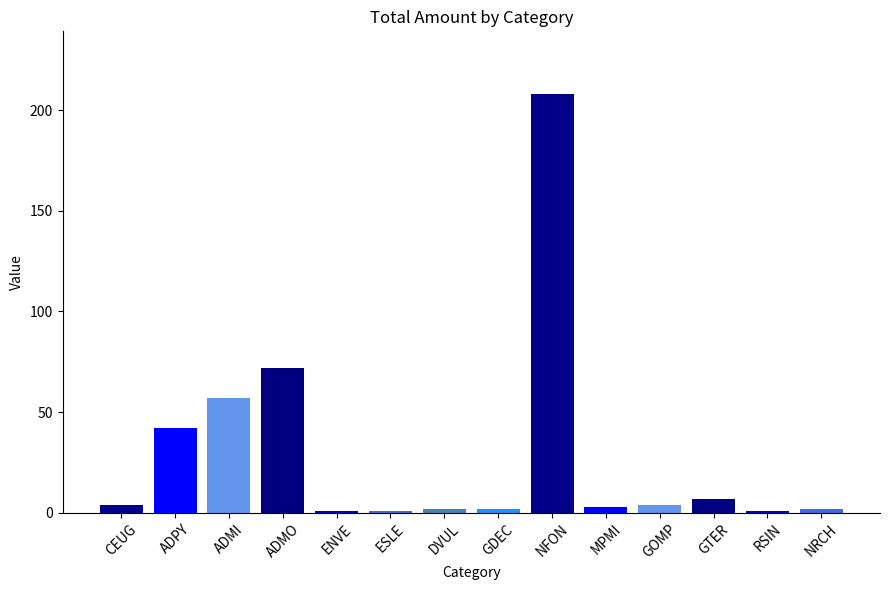

What is the sum of all values?

406